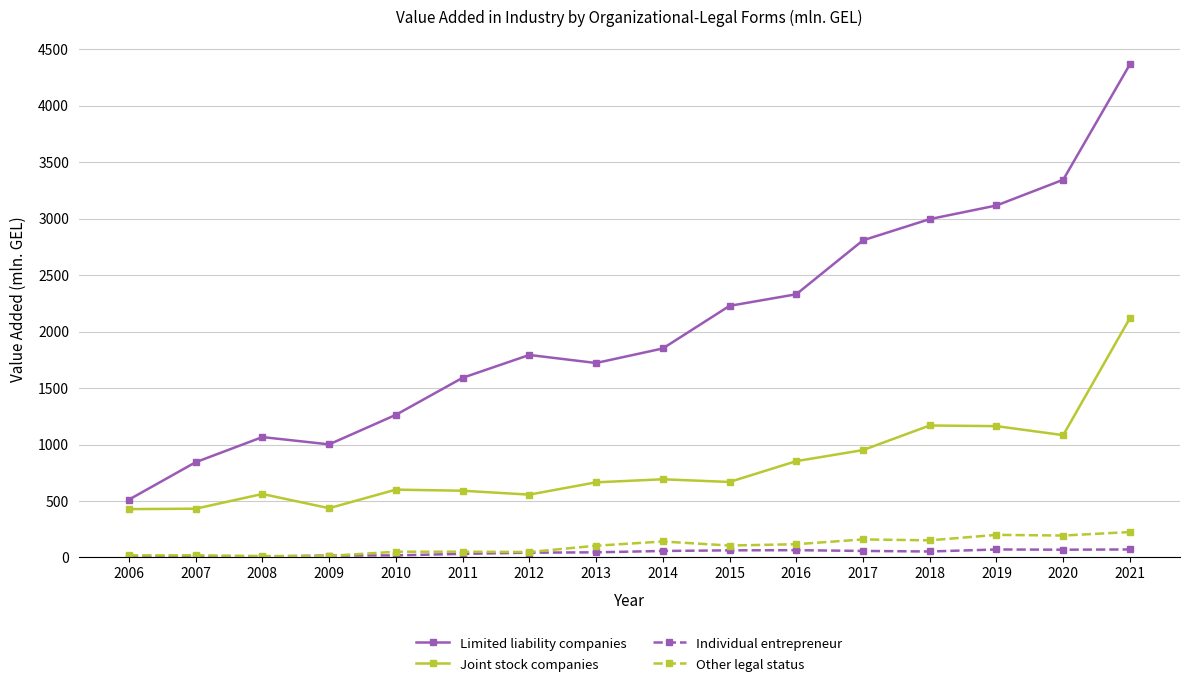

At which category does Joint stock companies reach its first local peak?

2008